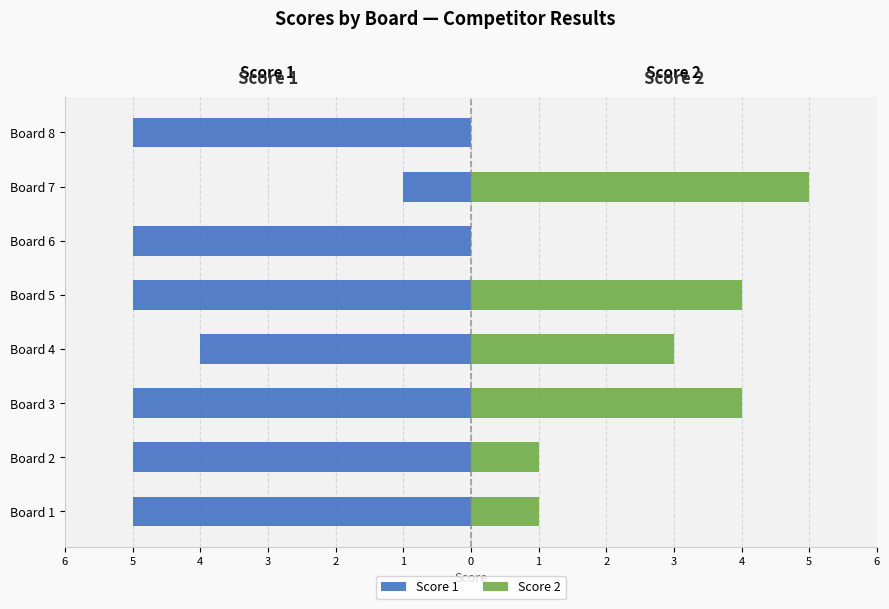

What are all the series names shown in the legend?

Score 1, Score 2